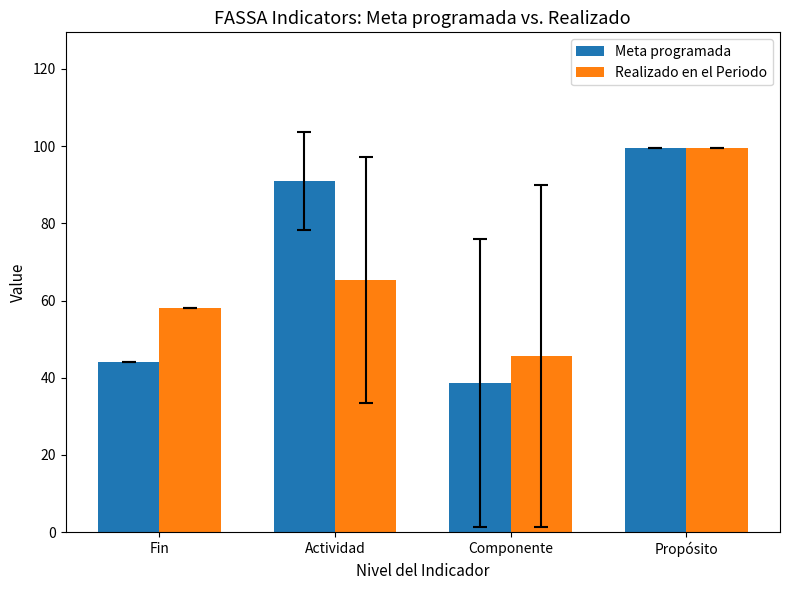

What is the difference between the highest and lowest values at Fin?

13.9